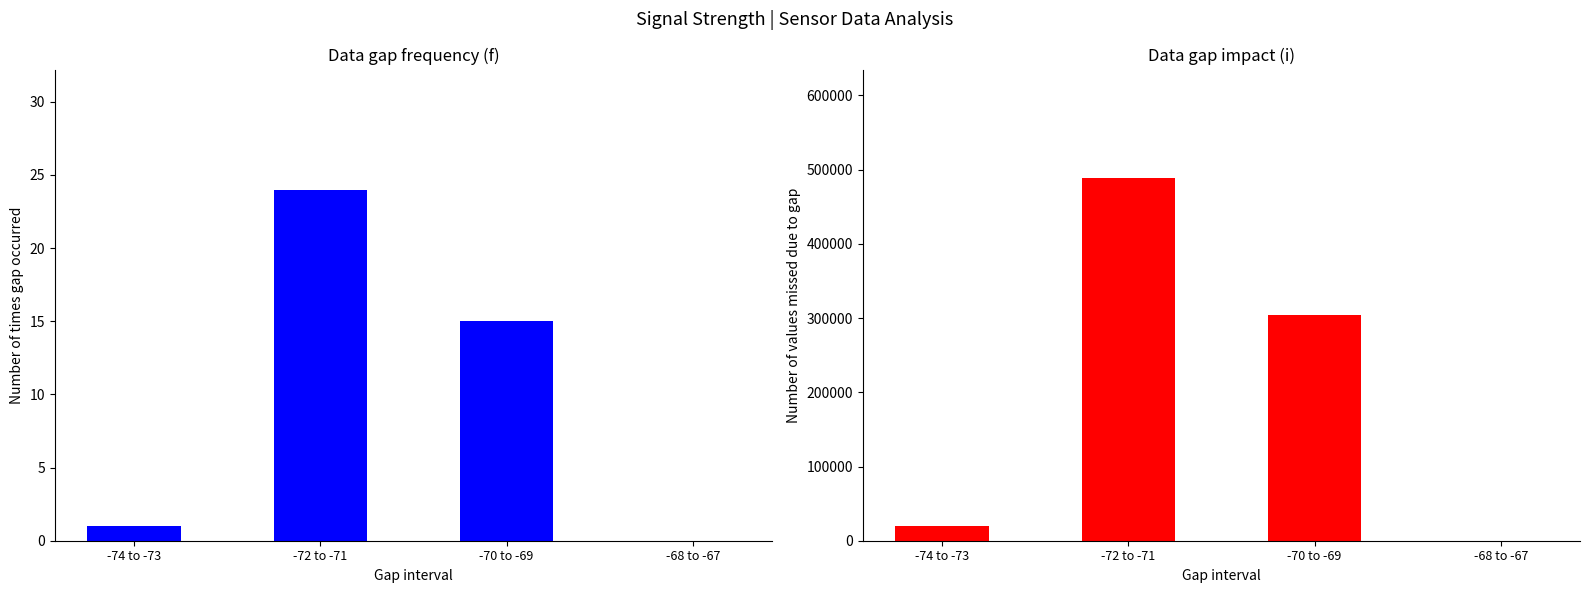

How many values in the Impact series exceed 304479?

1